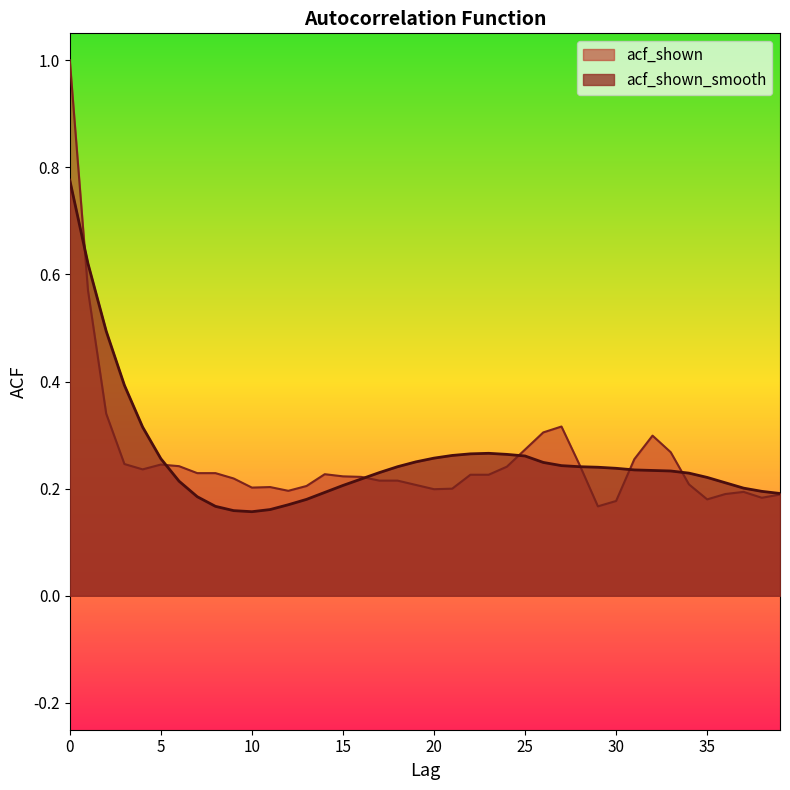

After their last crossing, which series has the higher values: acf_shown or acf_shown_smooth?

acf_shown_smooth